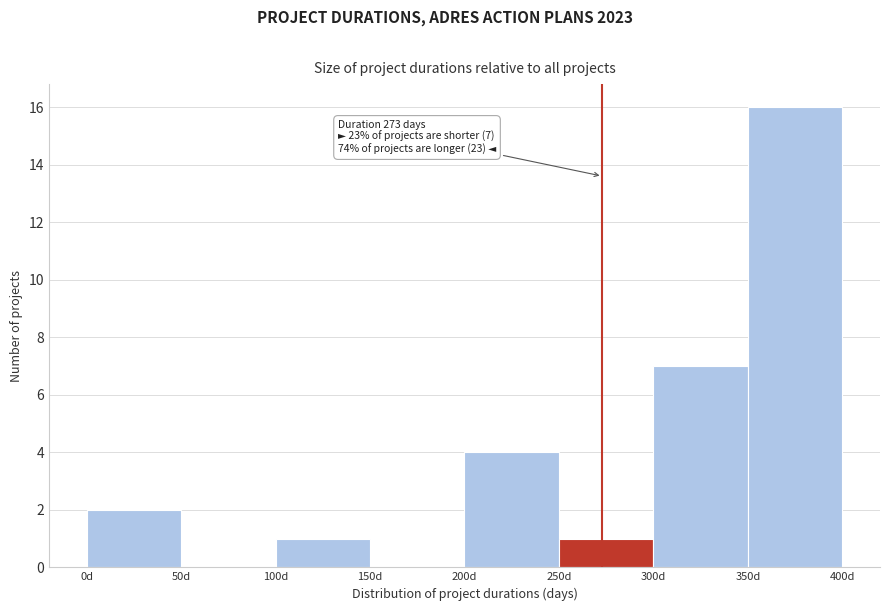

Which range on the x-axis has the tallest bar?

350 to 400